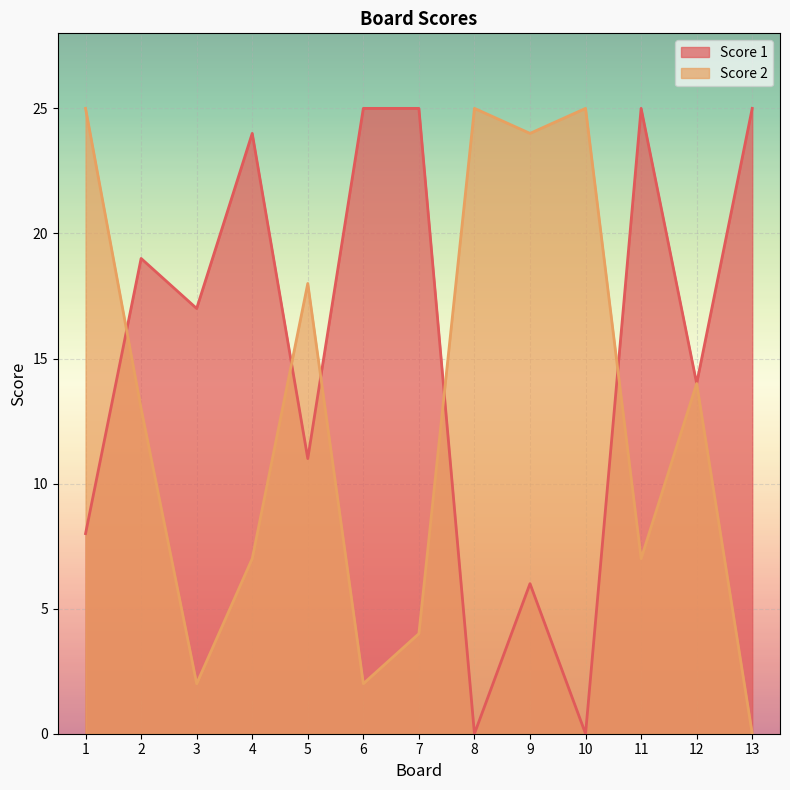

Which has a higher value, 9 or 2?

2